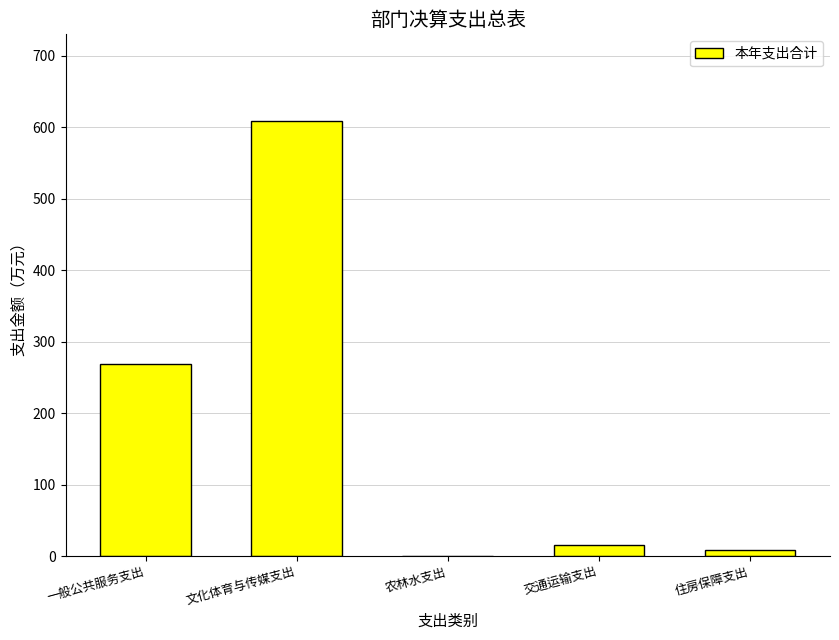

What is the sum of all values?

901.8